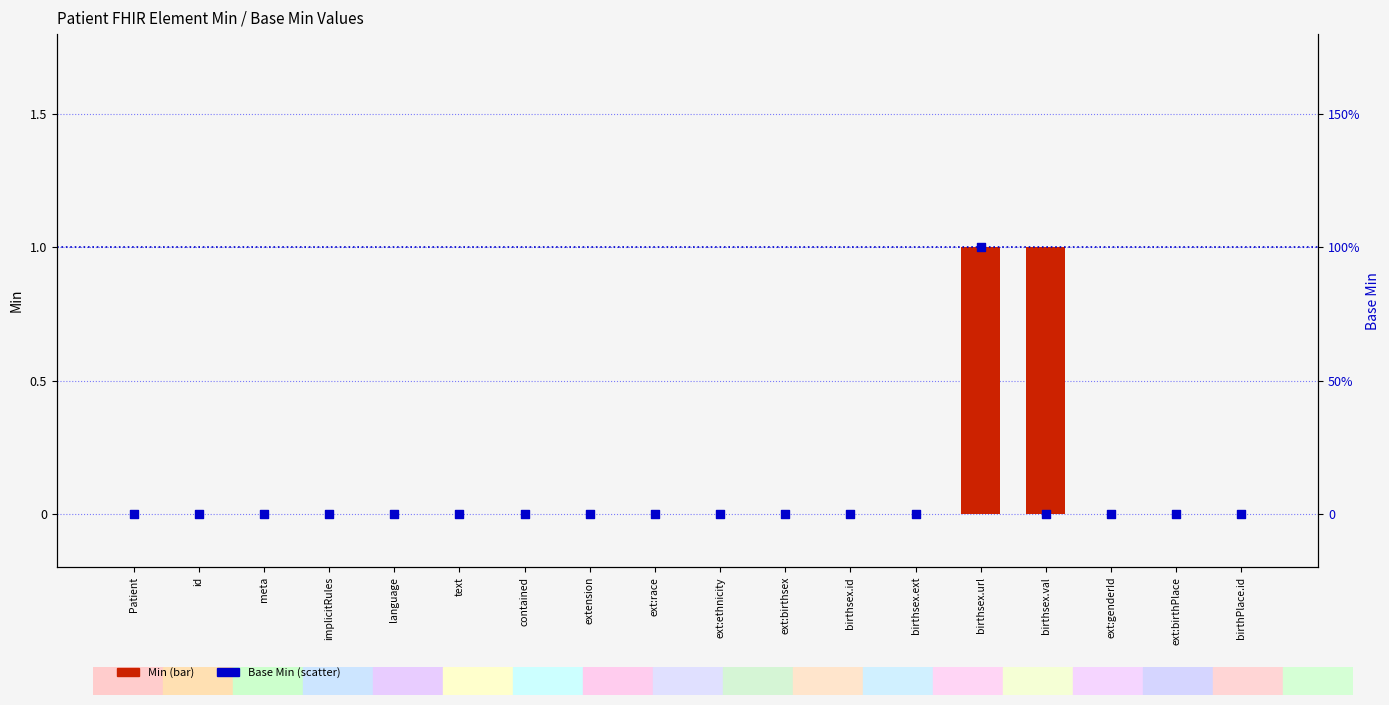

Is the value of Base Min at birthsex.ext greater than the value of Min at ext:genderId?

No